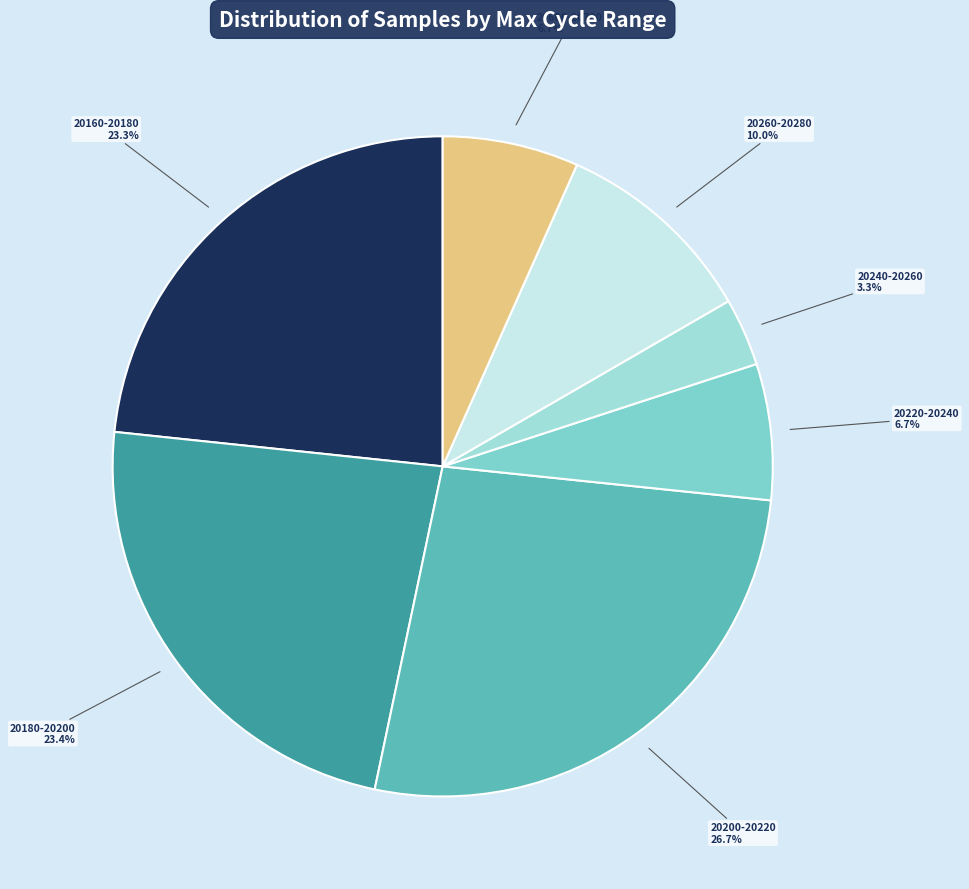

What percentage is NOT represented by 20260-20280?

90.0%